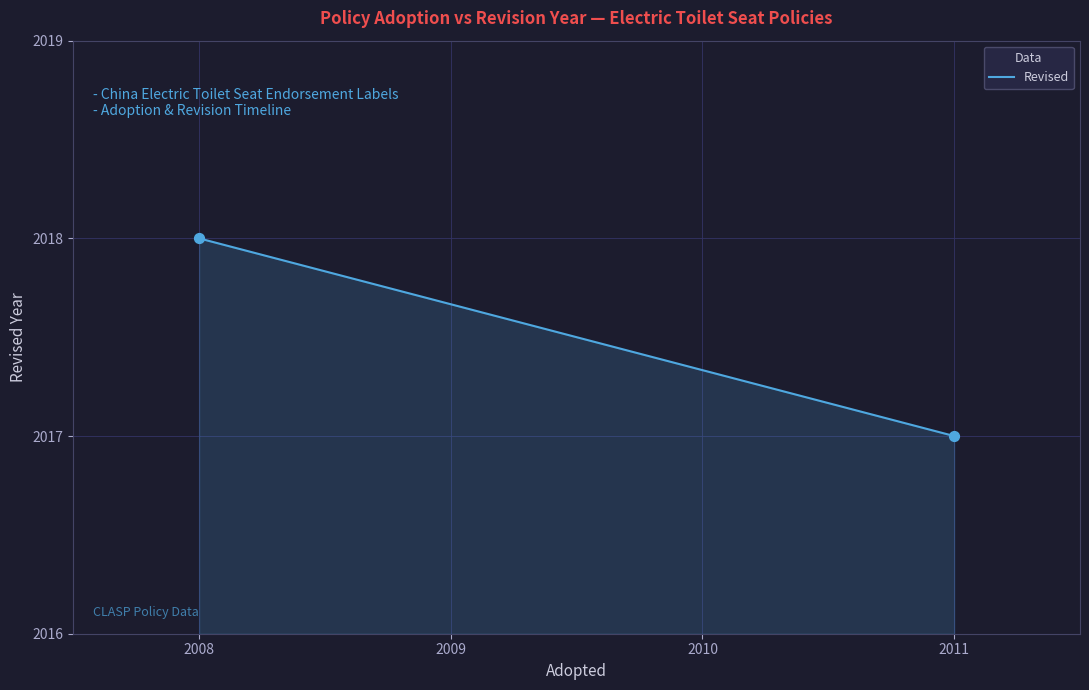

What is the average Y value?

2018